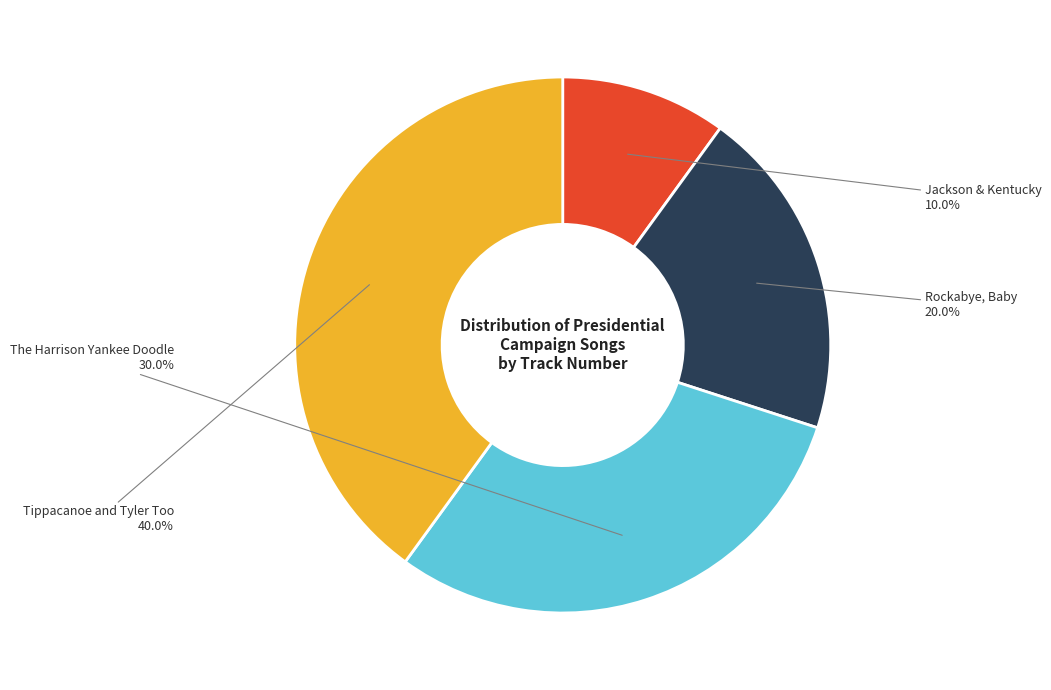

Combined, what portion of the pie is Tippacanoe and Tyler Too and Rockabye, Baby?

60.0%